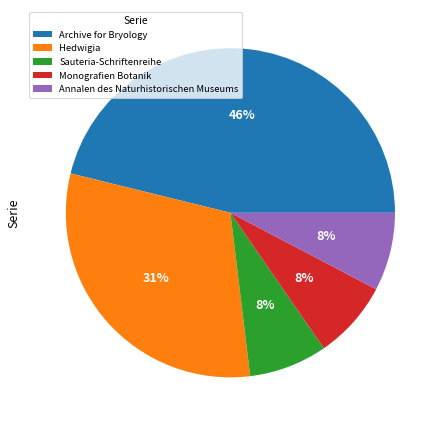

To the nearest percent, what is the difference between the largest and smallest slice percentages?

38%